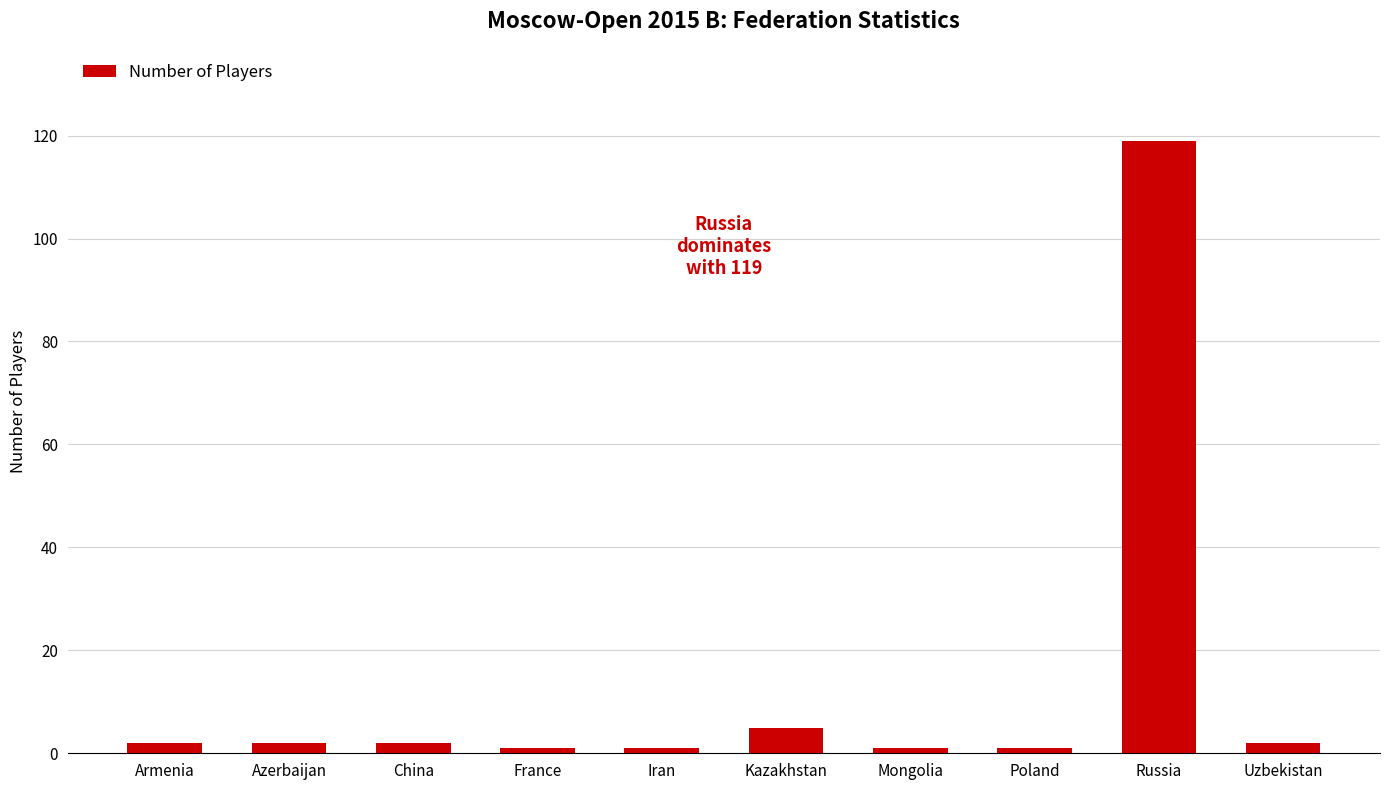

True or false: the data shows 1 at France.

True